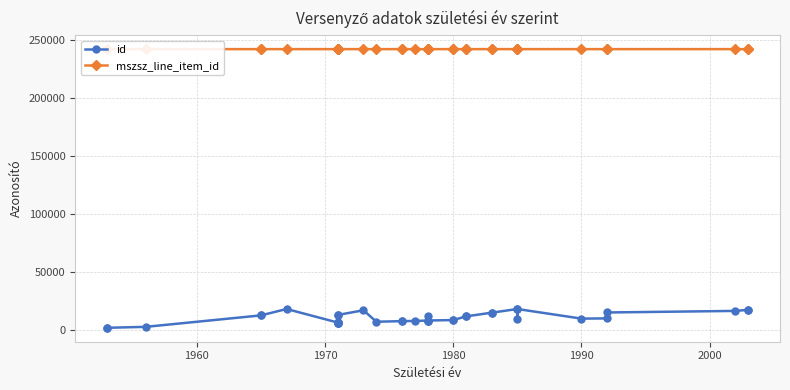

Rank the series by their average value, from lowest to highest.

id, mszsz_line_item_id